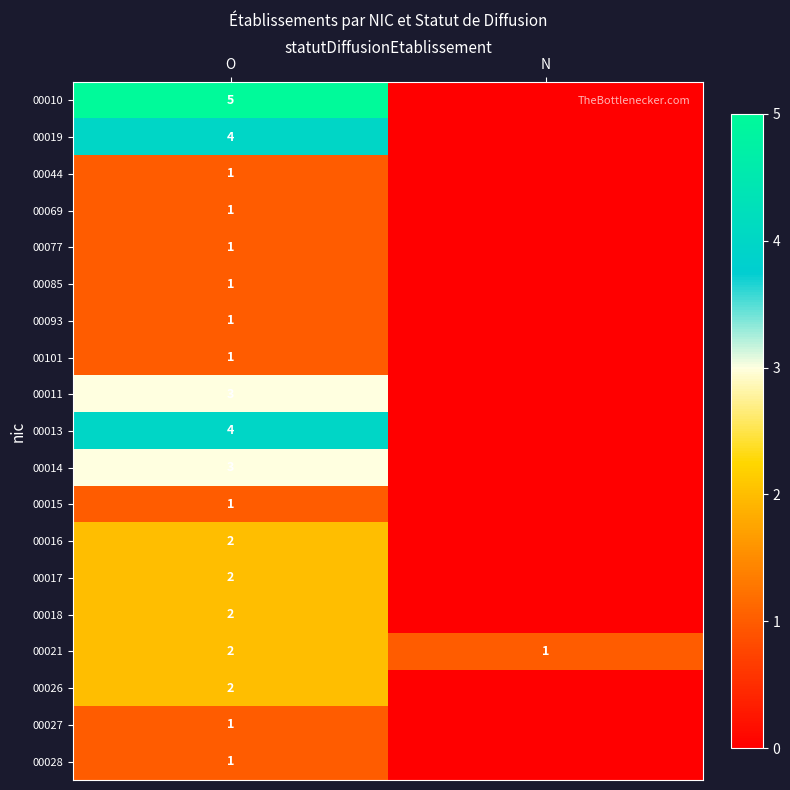

What is the difference between the highest and lowest values at O?

4